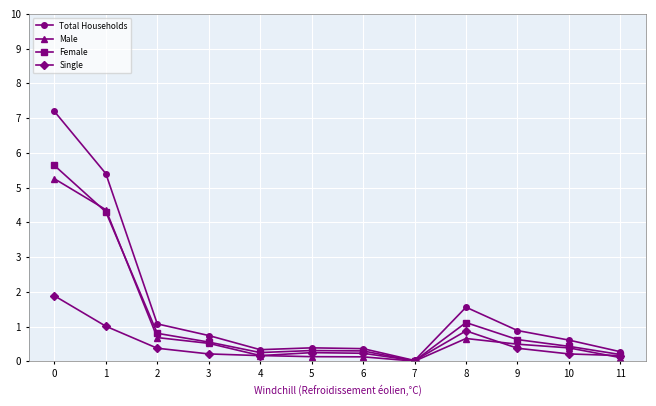

What is the sum of all Female values?

14.5